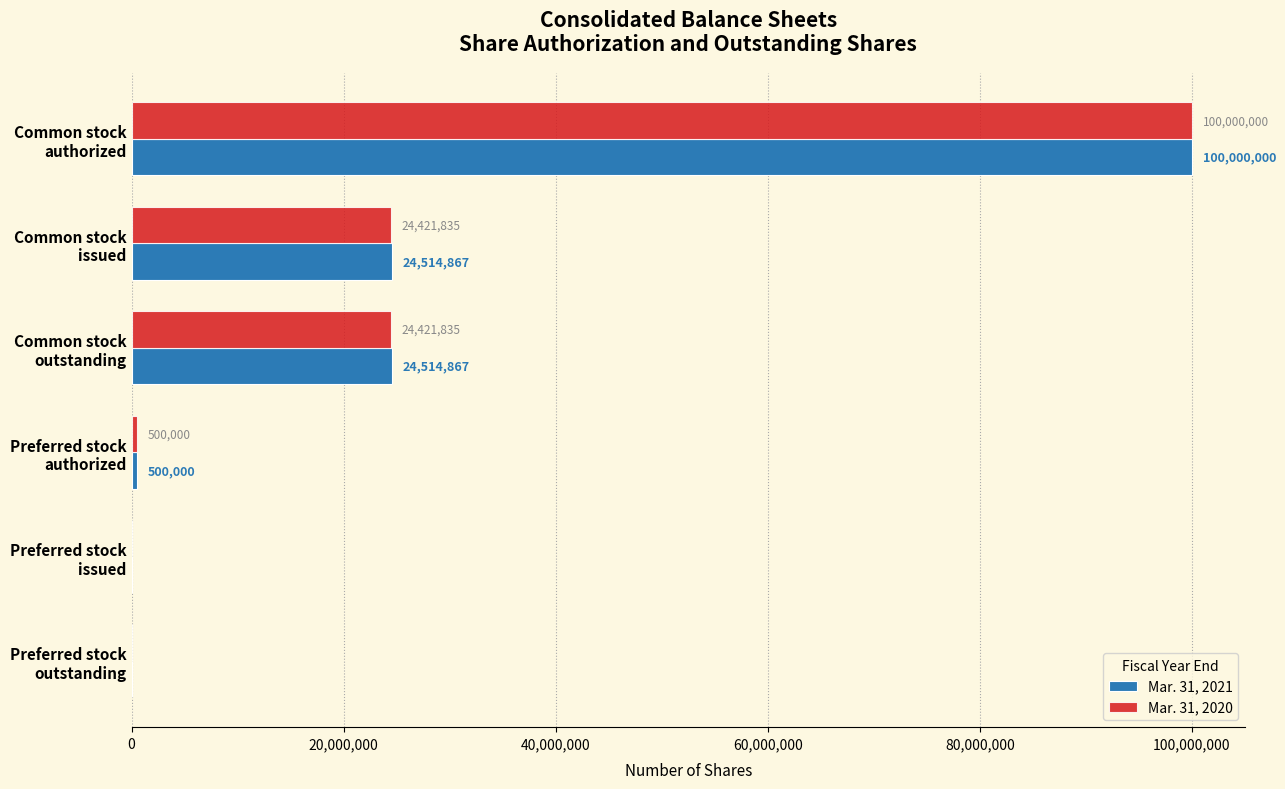

What is the sum of all Mar. 31, 2021 values?

149529734